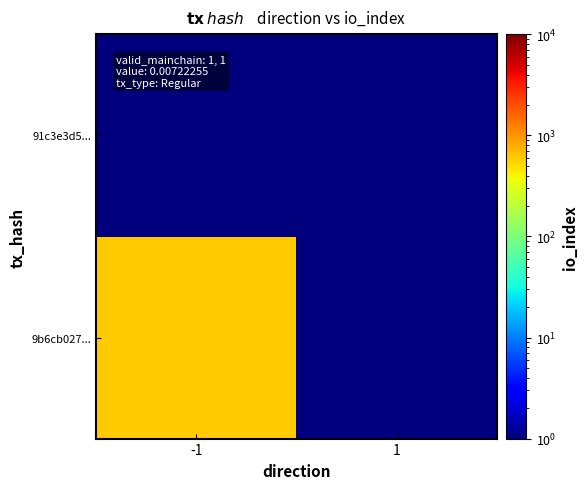

Which has a higher value, -1 or 1?

-1